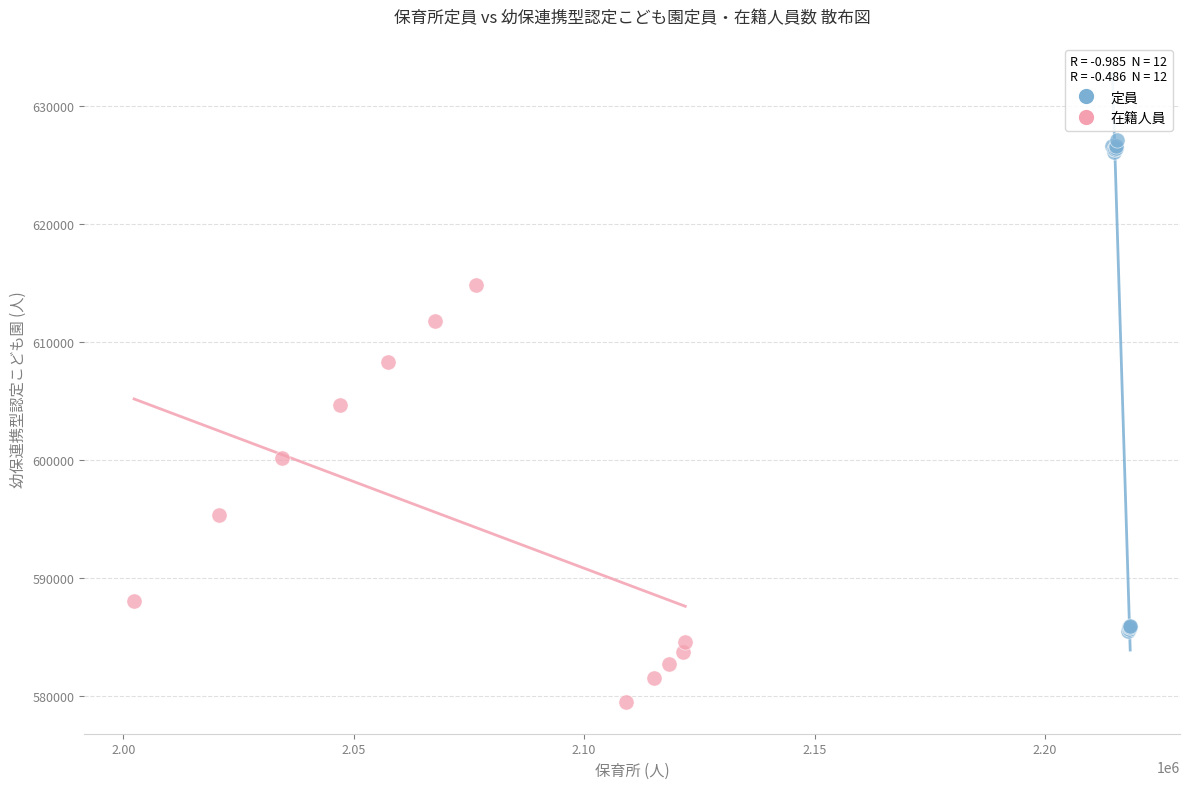

Which series reaches the maximum Y coordinate?

定員